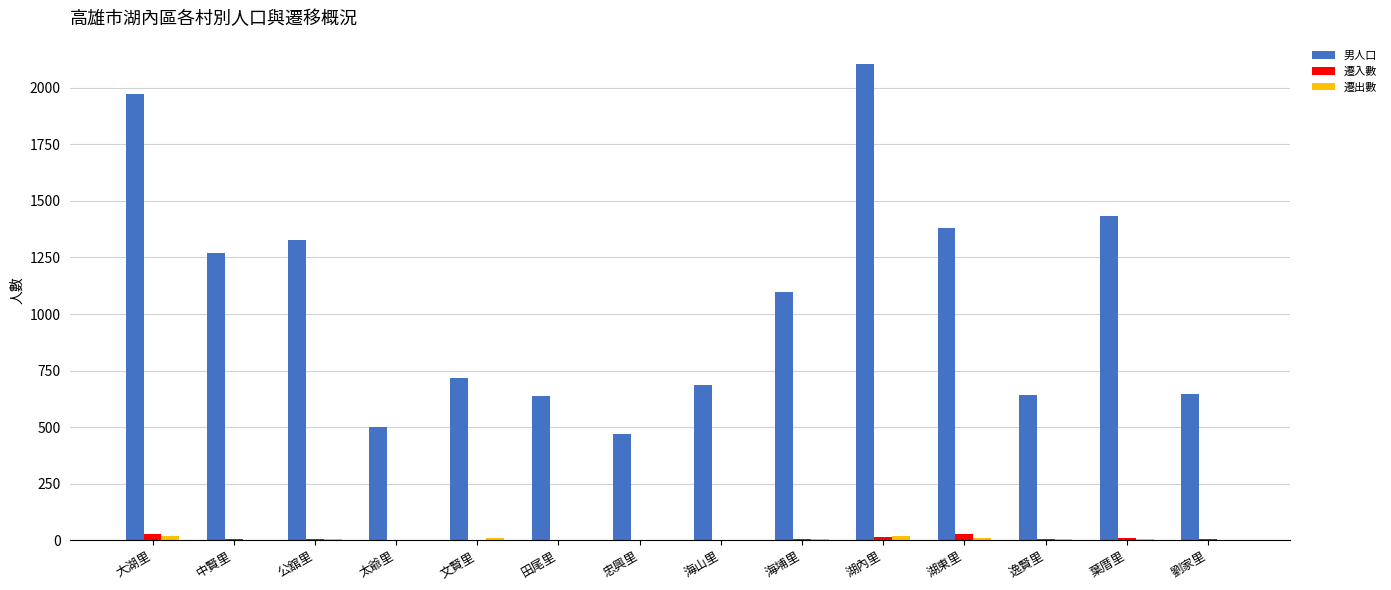

At which category is the sum across all series the highest?

湖內里